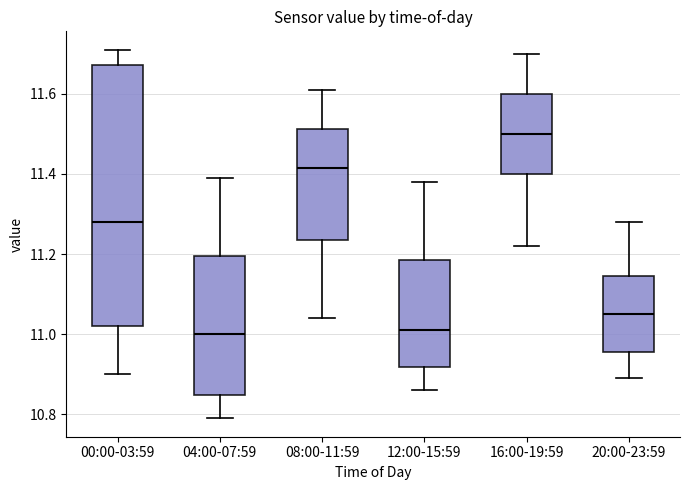

Reading left to right, transcribe this box plot: for each box, give where its median line is, the range the box spans, and where its two whiskers end, as read against the y-axis. The values are not printed on the chart, so give them approximately, as read against the axis.

00:00-03:59: median 11.28, box 11.02 to 11.68, whiskers 10.90 to 11.72
04:00-07:59: median 11.00, box 10.84 to 11.20, whiskers 10.80 to 11.40
08:00-11:59: median 11.42, box 11.24 to 11.52, whiskers 11.04 to 11.62
12:00-15:59: median 11.02, box 10.92 to 11.18, whiskers 10.86 to 11.38
16:00-19:59: median 11.50, box 11.40 to 11.60, whiskers 11.22 to 11.70
20:00-23:59: median 11.06, box 10.96 to 11.14, whiskers 10.90 to 11.28